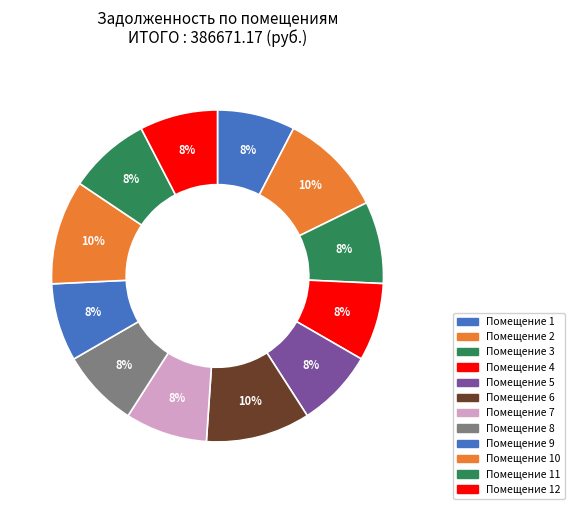

Is there a majority slice in this chart?

No